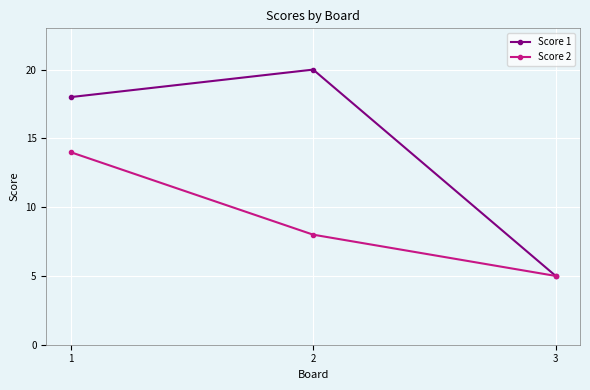

What is the spread (max minus min) of values at 1?

4